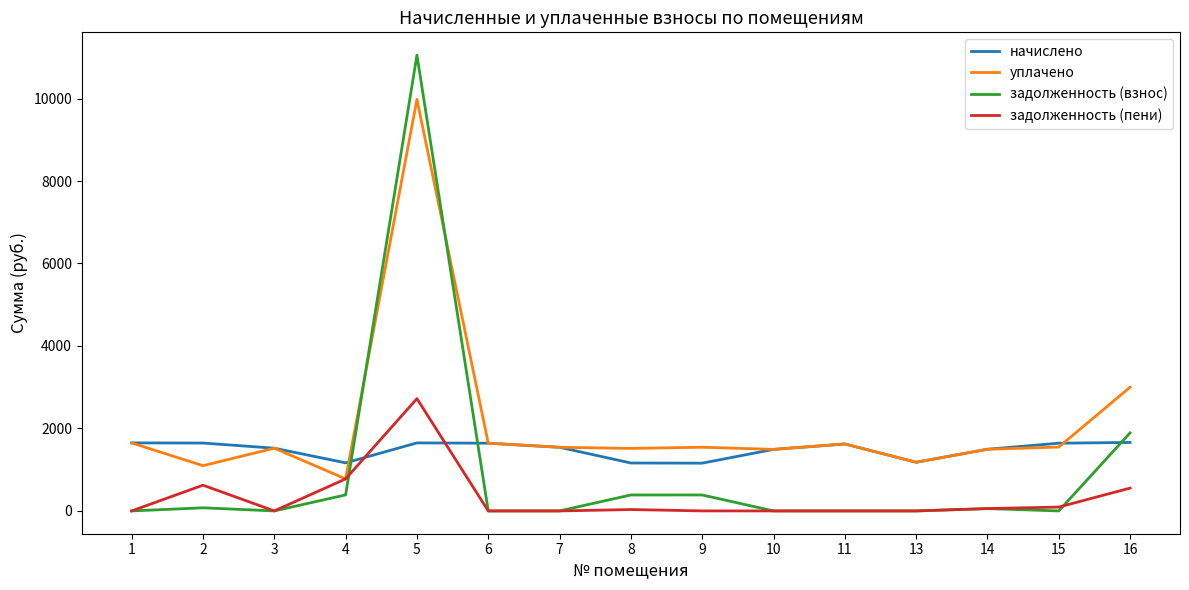

What is the highest value of the задолженность (пени) series?

2723.1